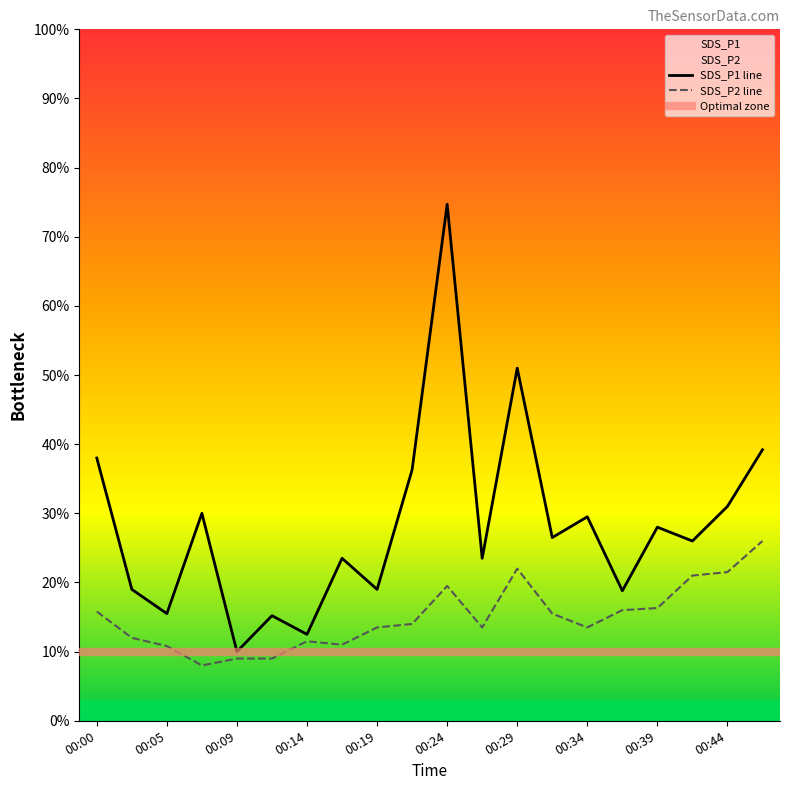

What is the difference between the SDS_P2 values at 00:05 and 00:39?

0.5